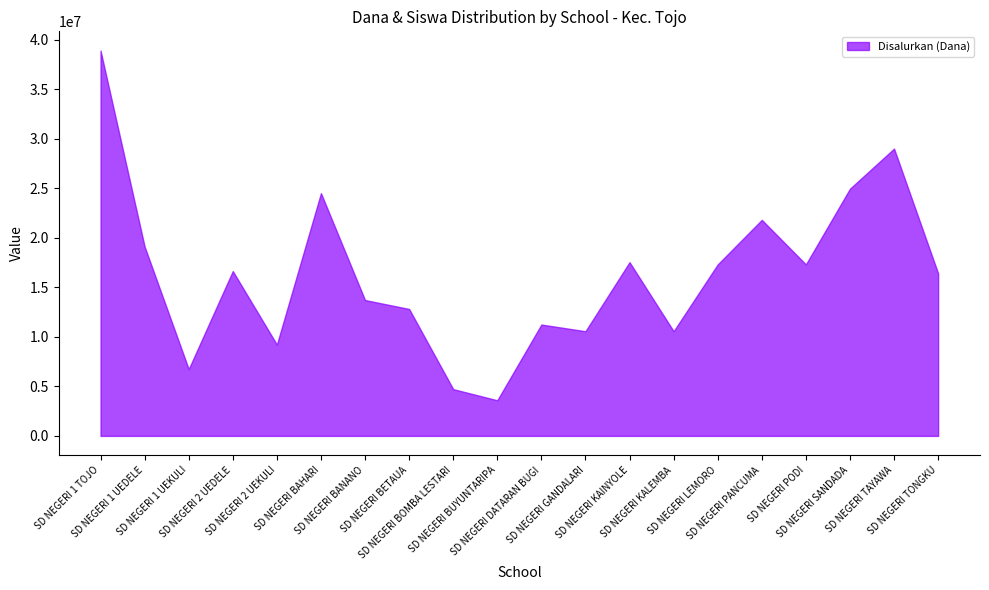

Which series has the largest total across all categories?

Disalurkan (Dana)